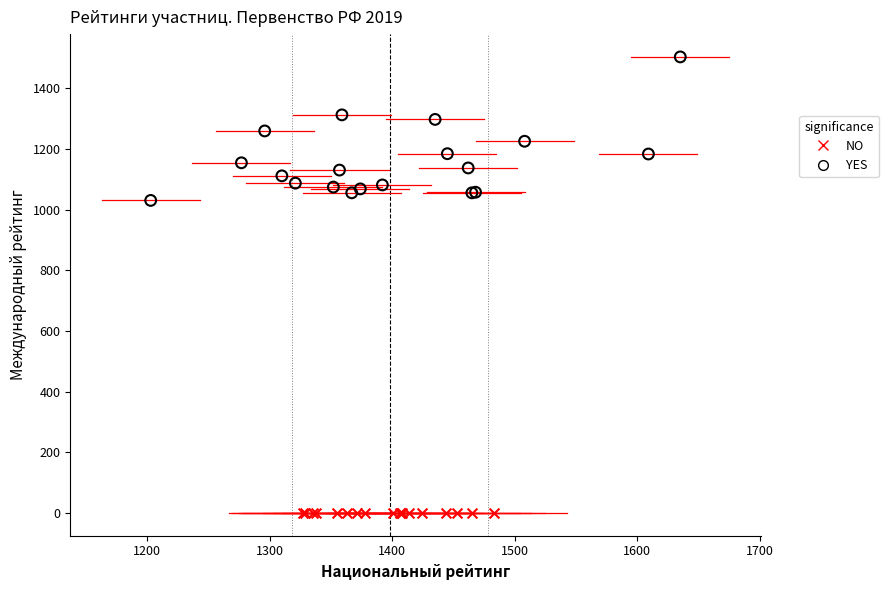

Which series reaches the minimum Y coordinate?

NO